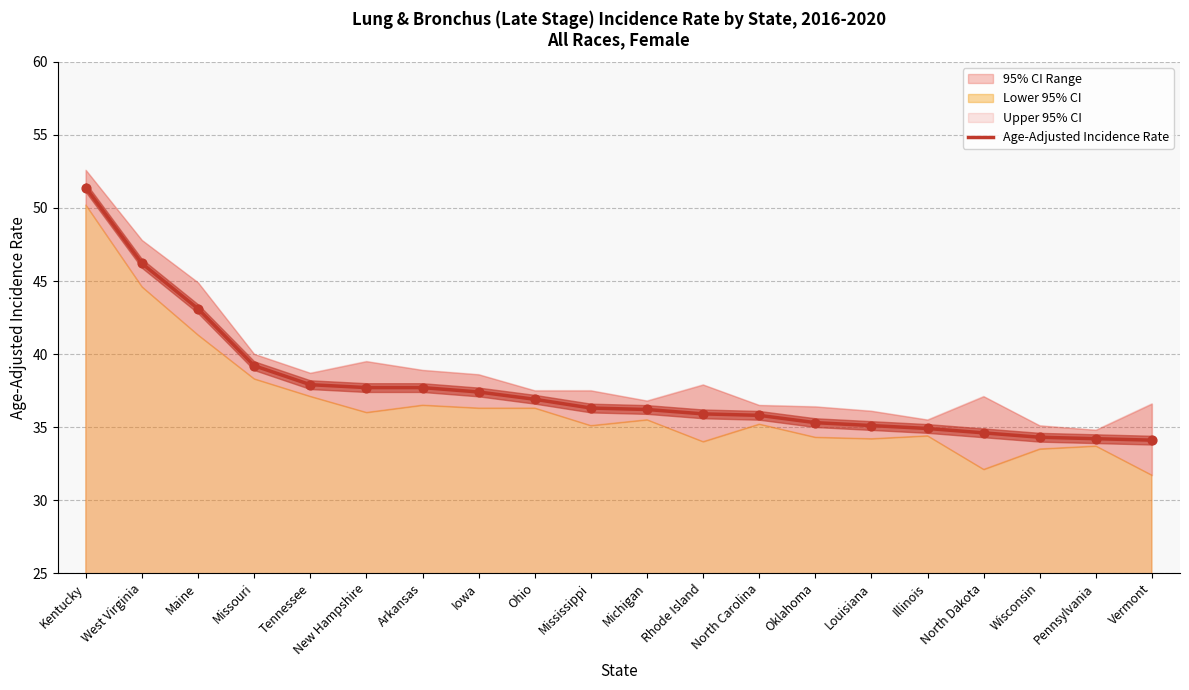

What is the change in value from Ohio to Vermont?

-2.8